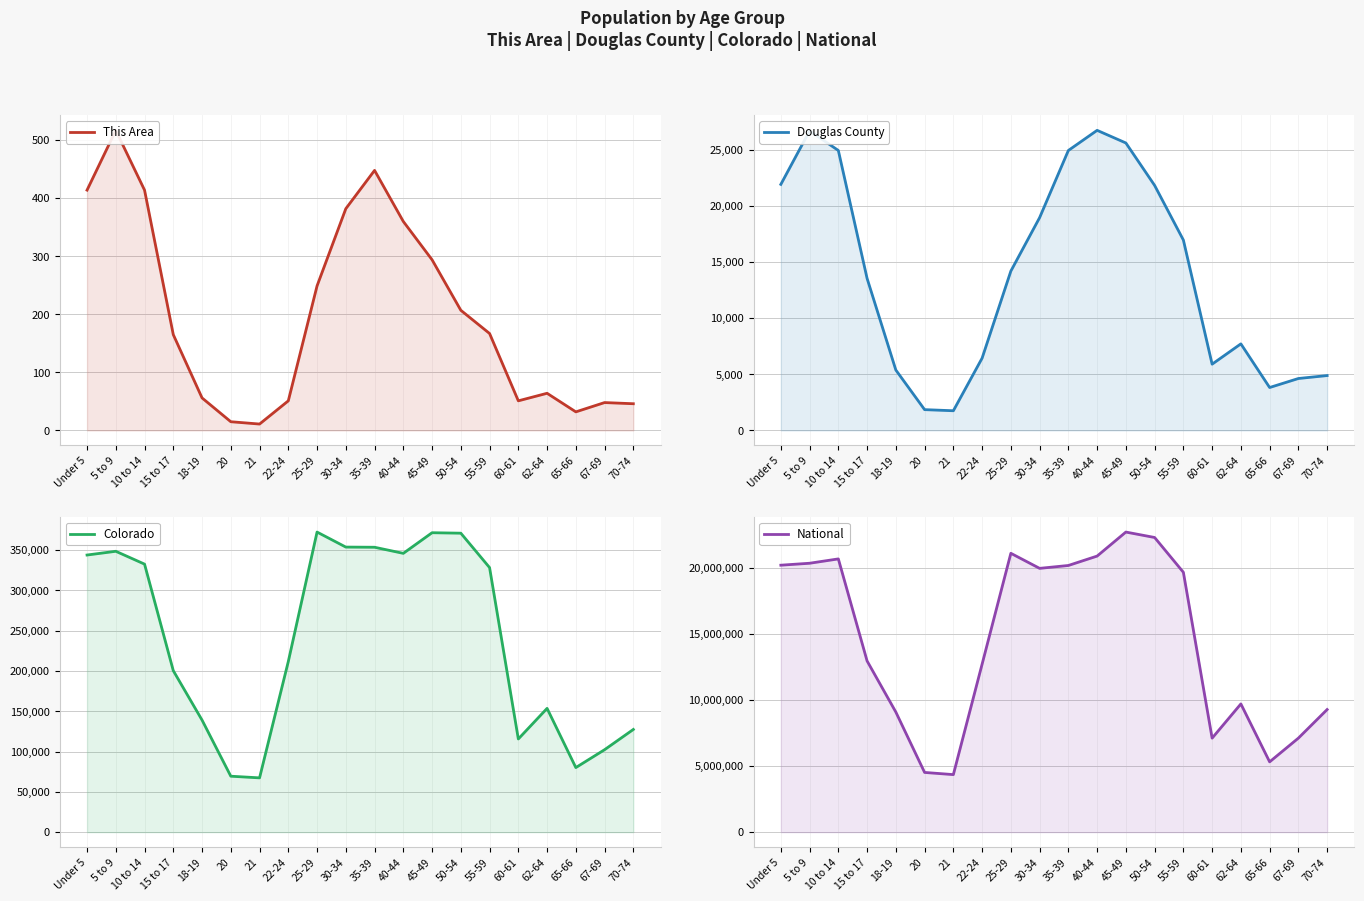

In Colorado, how many points are lower than both neighbors (excluding endpoints)?

4